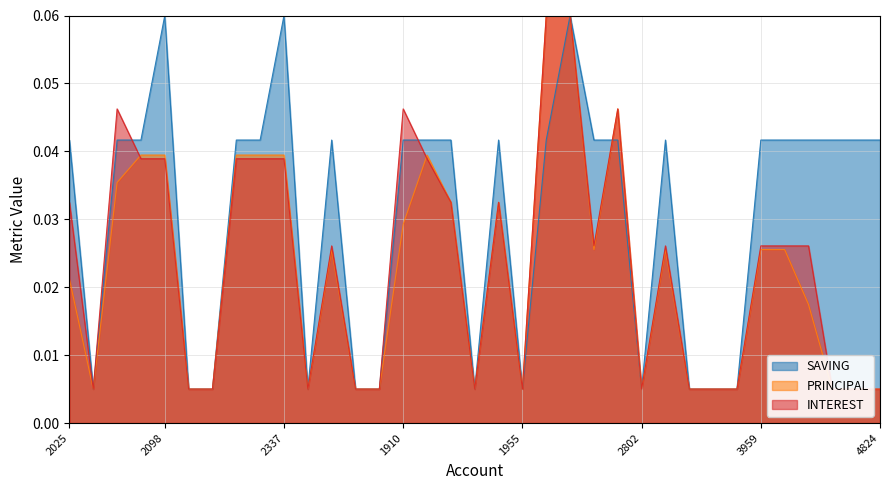

Which series has the widest spread of values?

SAVING